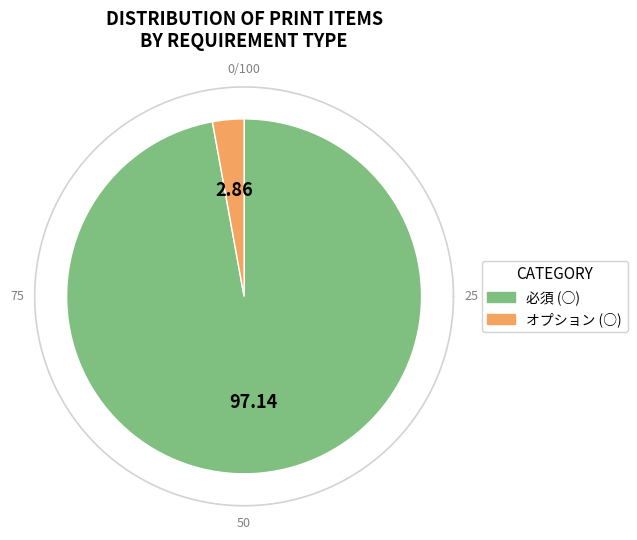

Rank the categories by value from lowest to highest.

オプション (○), 必須 (○)